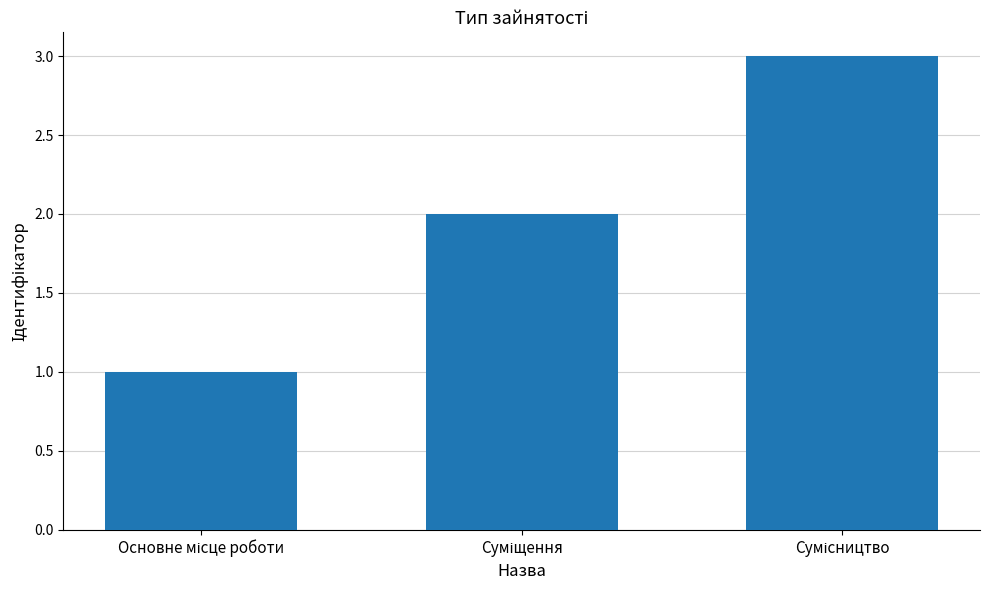

What is the greatest value displayed?

3